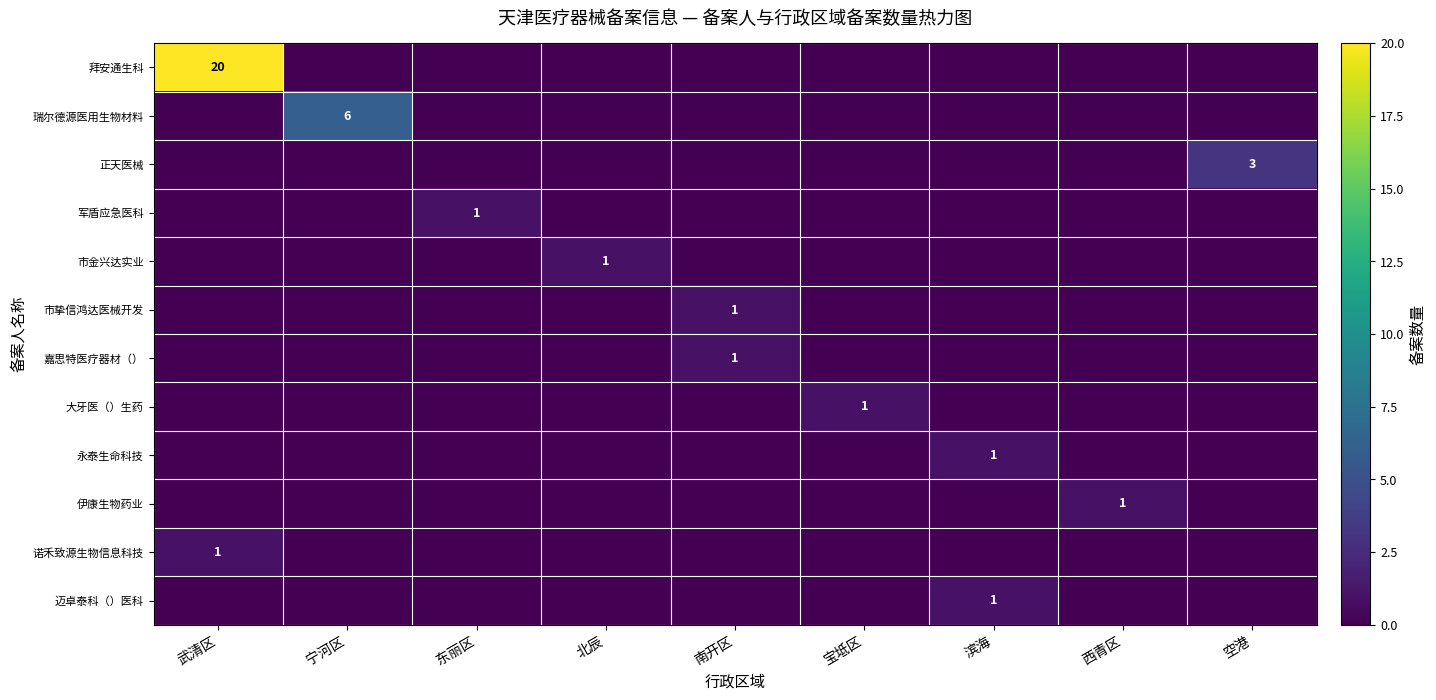

Between 宁河区 and 滨海, which is larger?

宁河区